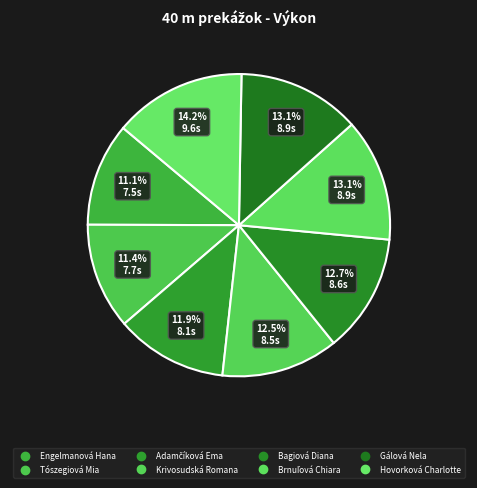

Which has a higher value, Brnuľová Chiara or Krivosudská Romana?

Brnuľová Chiara